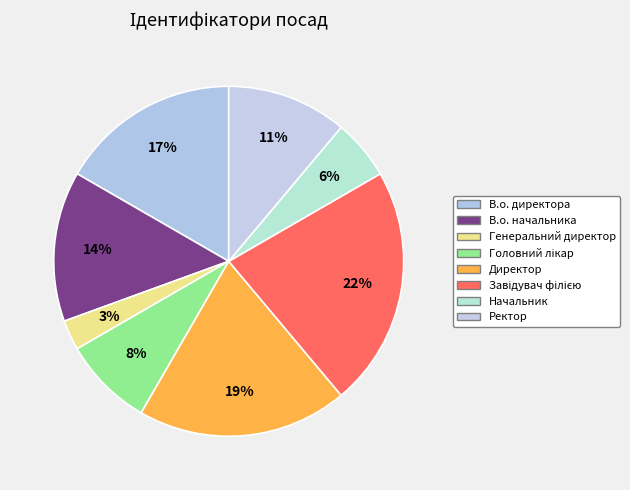

Do Генеральний директор and В.о. директора together represent more than half of the pie?

No